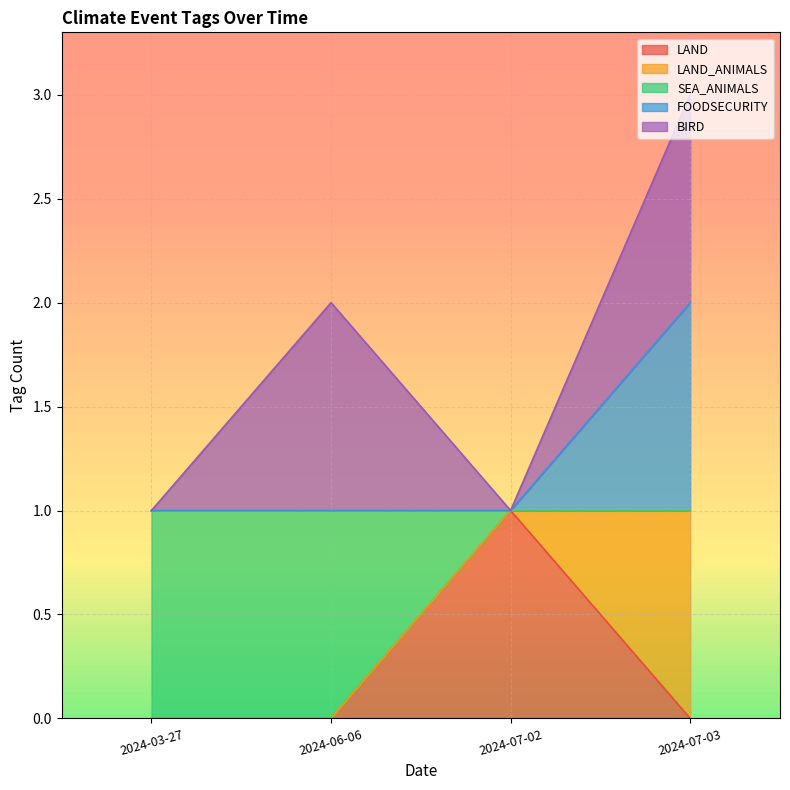

Does the chart have visible grid lines?

Yes